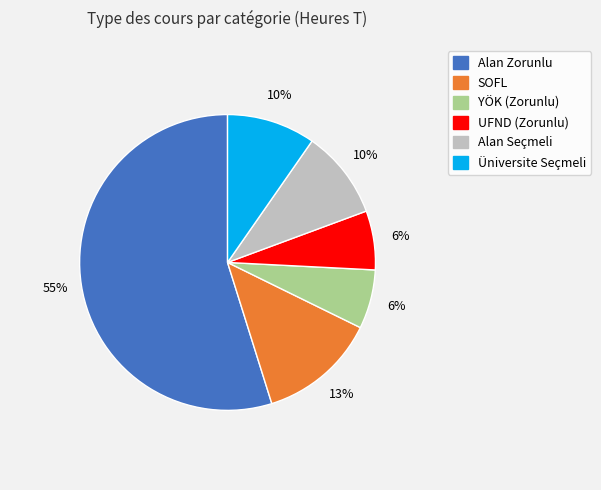

Which has a higher value, Üniversite Seçmeli or UFND (Zorunlu)?

Üniversite Seçmeli